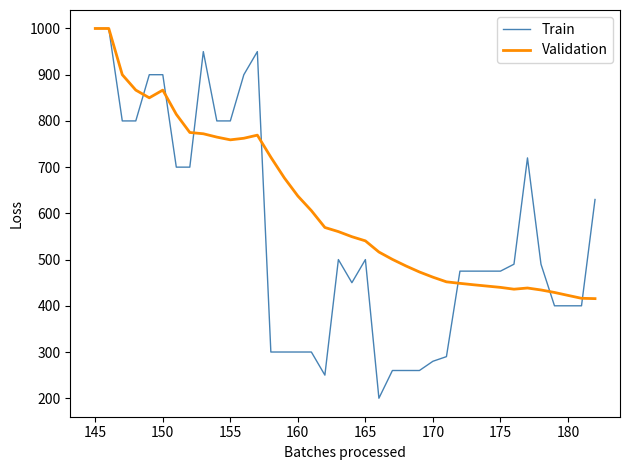

List the series in order of their overall mean, highest first.

Validation, Train